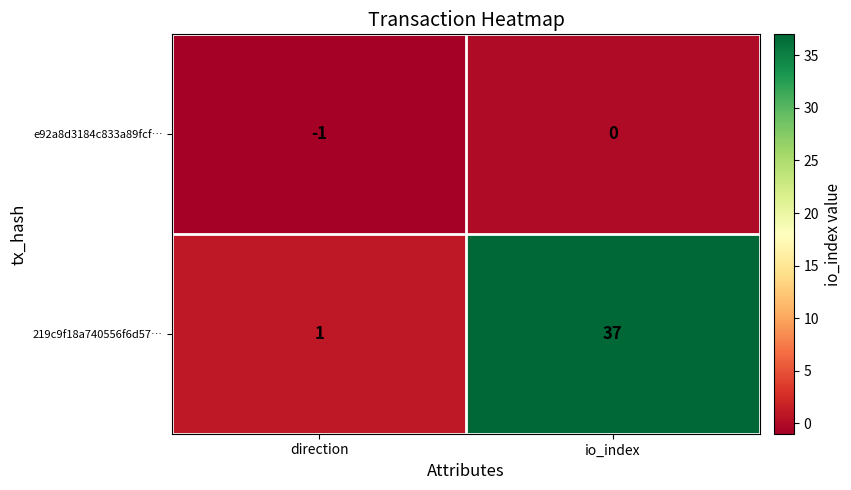

At which category is the sum across all series the highest?

io_index